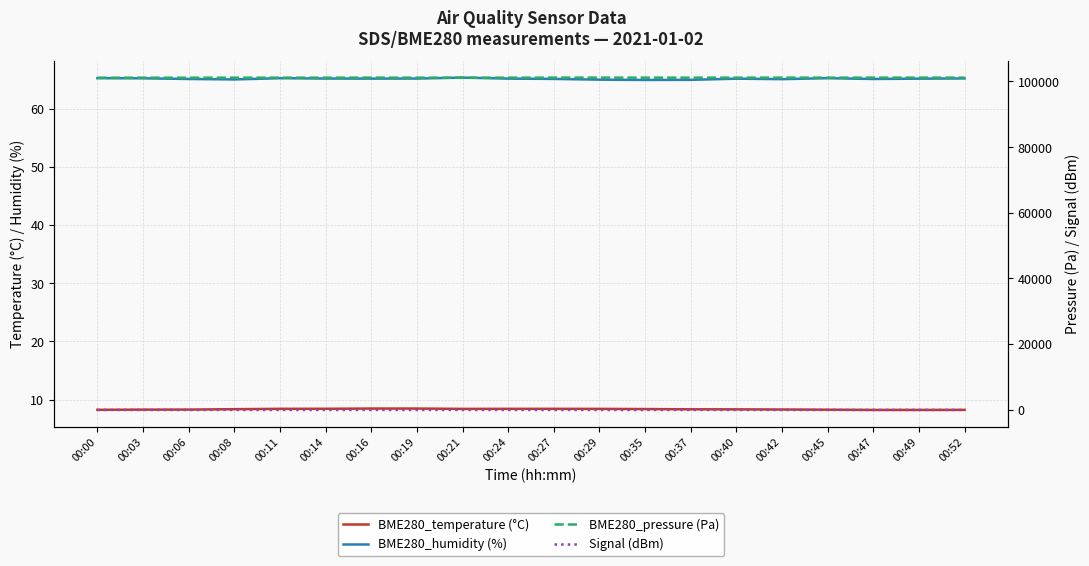

What is the spread (max minus min) of values at 00:11?

101236.9